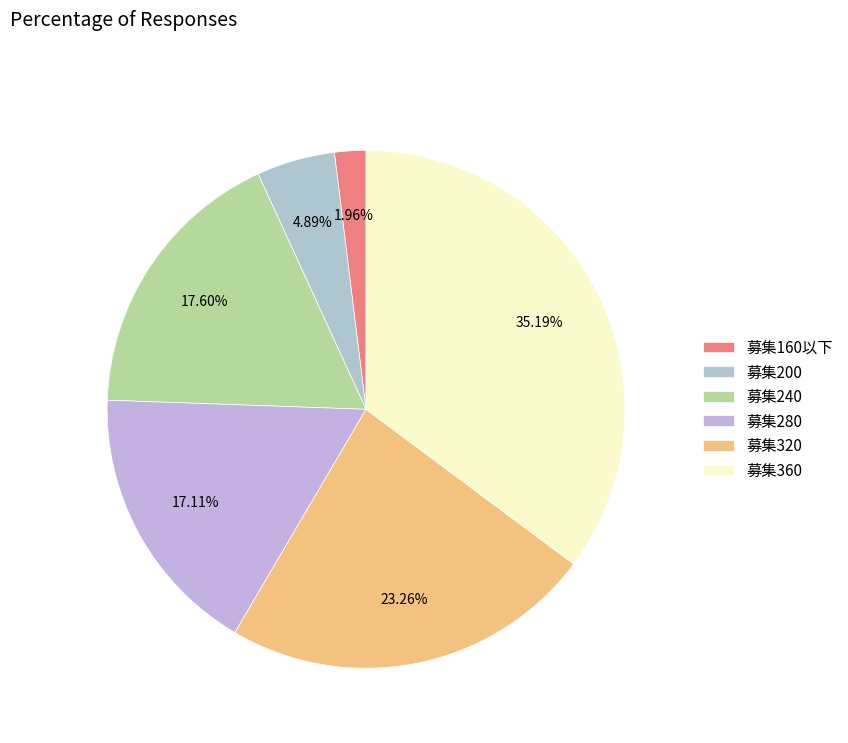

How many segments does this pie chart have?

6